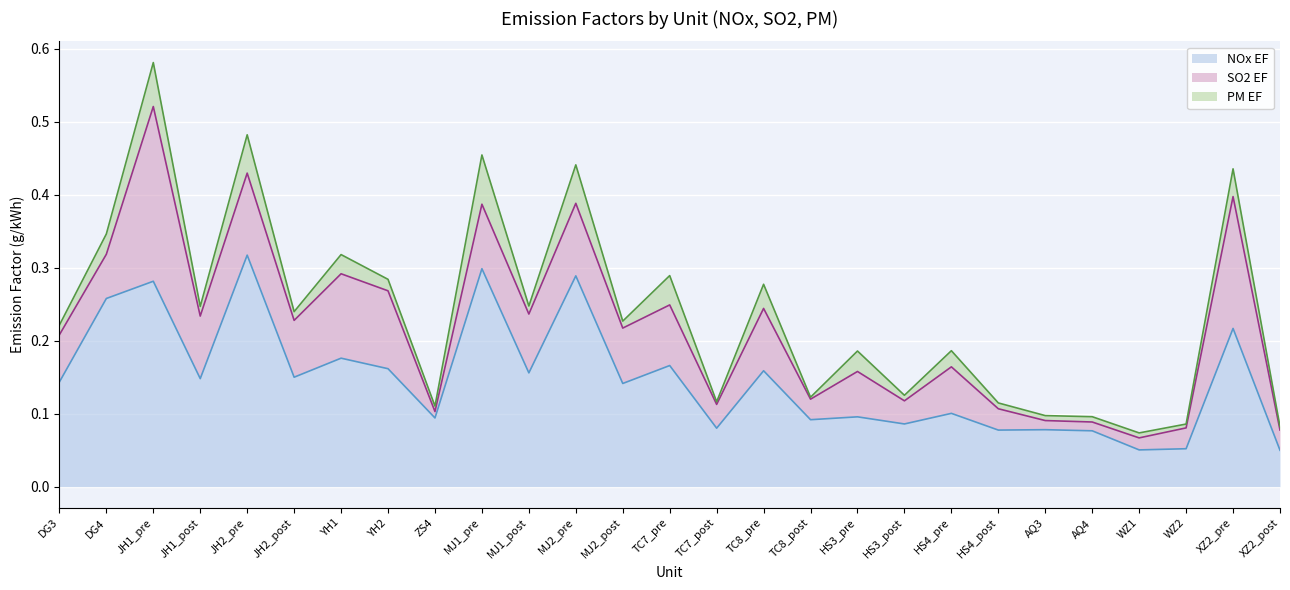

Is it true that PM EF equals 0.0 at JH1_post?

False